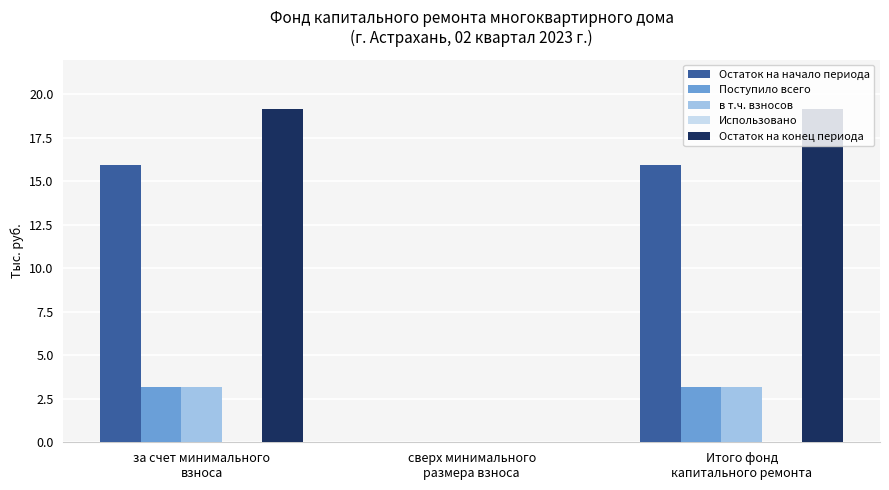

Are the bars horizontal?

No